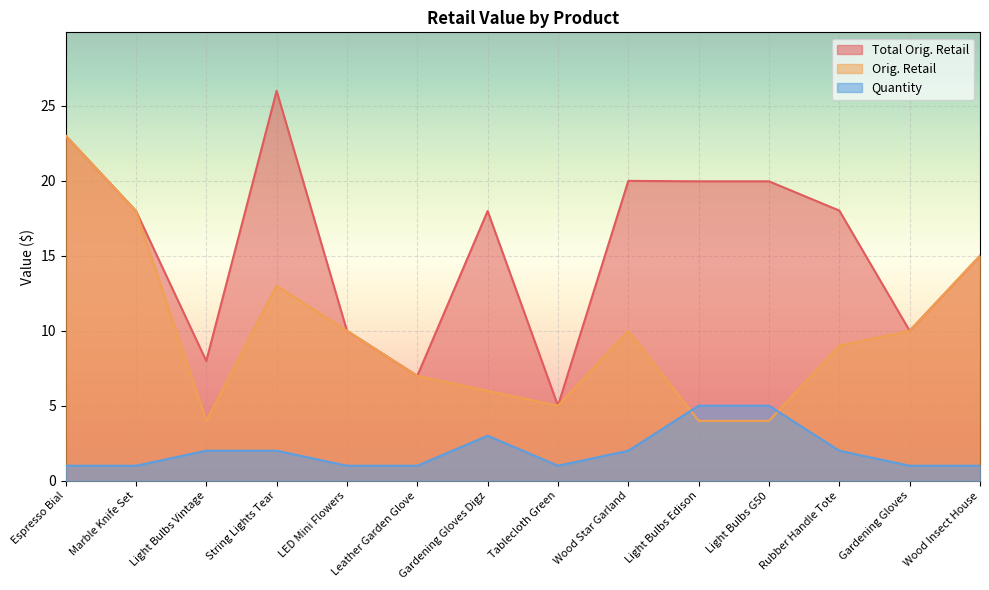

Reading left to right, list all the values displayed in this chart.

Total Orig. Retail: 23.0	18.0	8.0	26.0	10.0	7.0	18.0	5.0	20.0	19.9	19.9	18.0	10.0	15.0
Orig. Retail: 23.0	18.0	4.0	13.0	10.0	7.0	6.0	5.0	10.0	4.0	4.0	9.0	10.0	15.0
Quantity: 1.0	1.0	2.0	2.0	1.0	1.0	3.0	1.0	2.0	5.0	5.0	2.0	1.0	1.0